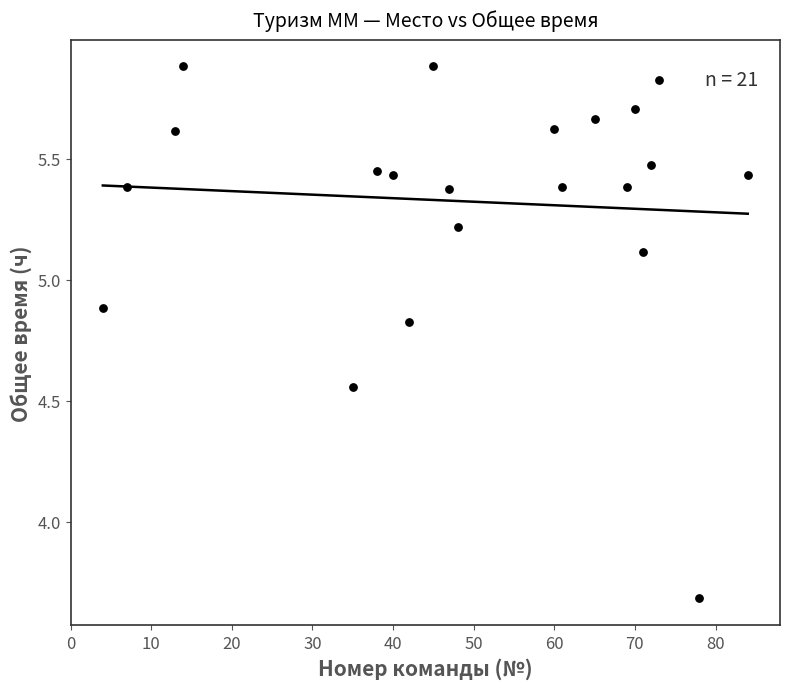

What Y value in the scatter plot is closest to 4?

3.7